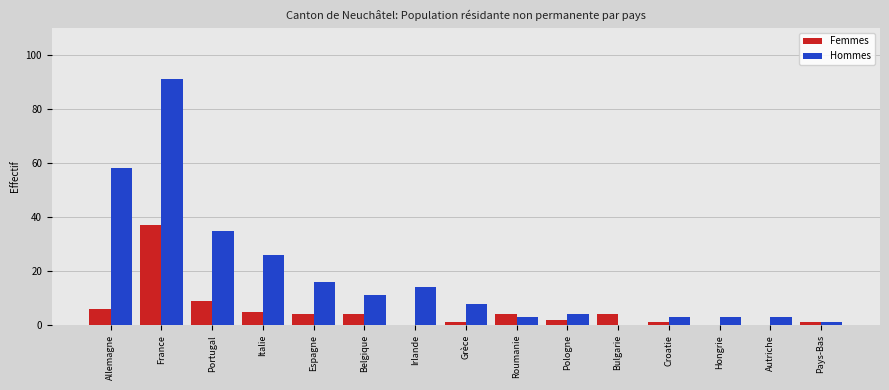

Reading right to left, what are all the values shown in this chart?

Femmes: Pays-Bas=1	Autriche=0	Hongrie=0	Croatie=1	Bulgarie=4	Pologne=2	Roumanie=4	Grèce=1	Irlande=0	Belgique=4	Espagne=4	Italie=5	Portugal=9	France=37	Allemagne=6
Hommes: Pays-Bas=1	Autriche=3	Hongrie=3	Croatie=3	Bulgarie=0	Pologne=4	Roumanie=3	Grèce=8	Irlande=14	Belgique=11	Espagne=16	Italie=26	Portugal=35	France=91	Allemagne=58